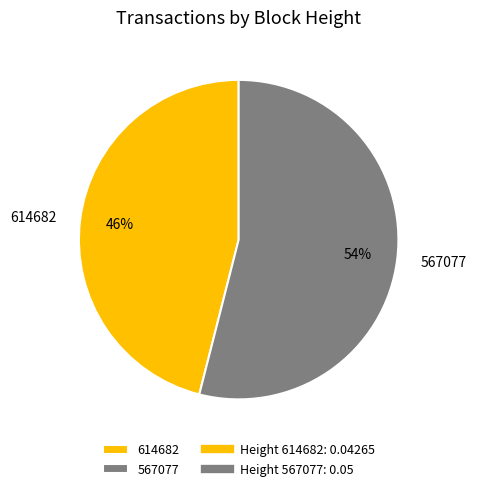

Do 614682 and 567077 together represent more than half of the pie?

Yes